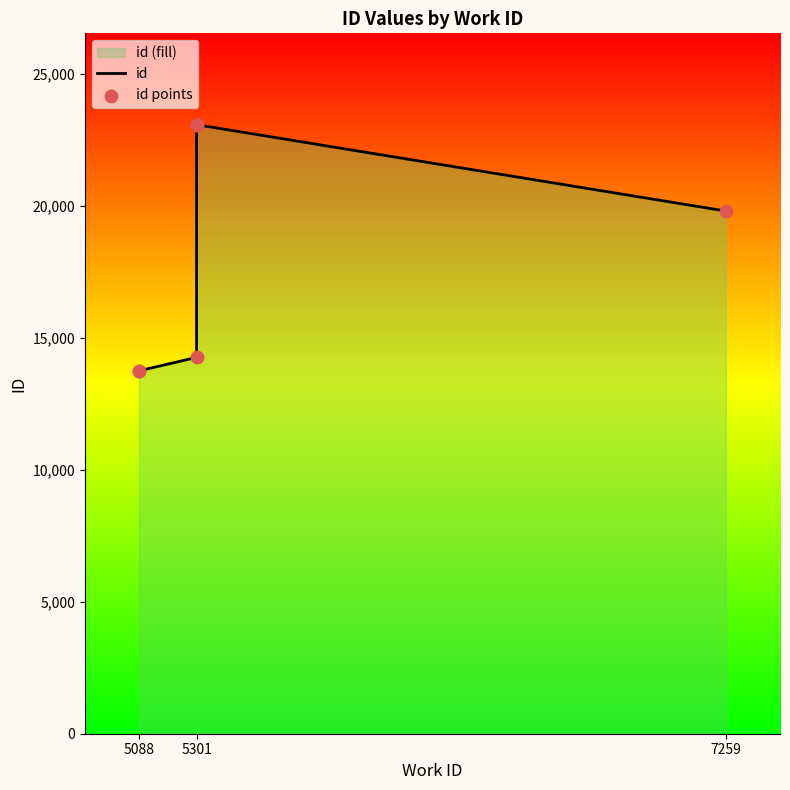

Which series has the largest Y range (max minus min)?

id